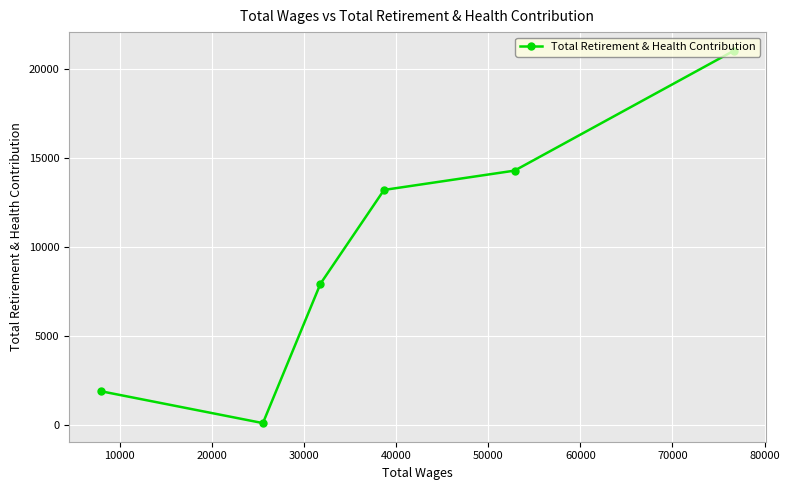

What is the greatest value displayed?

21043